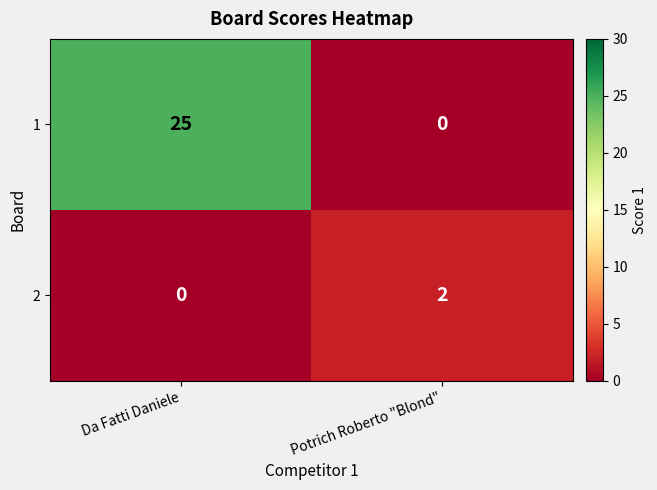

Where is 1 nearest to the value 12?

Potrich Roberto "Blond"